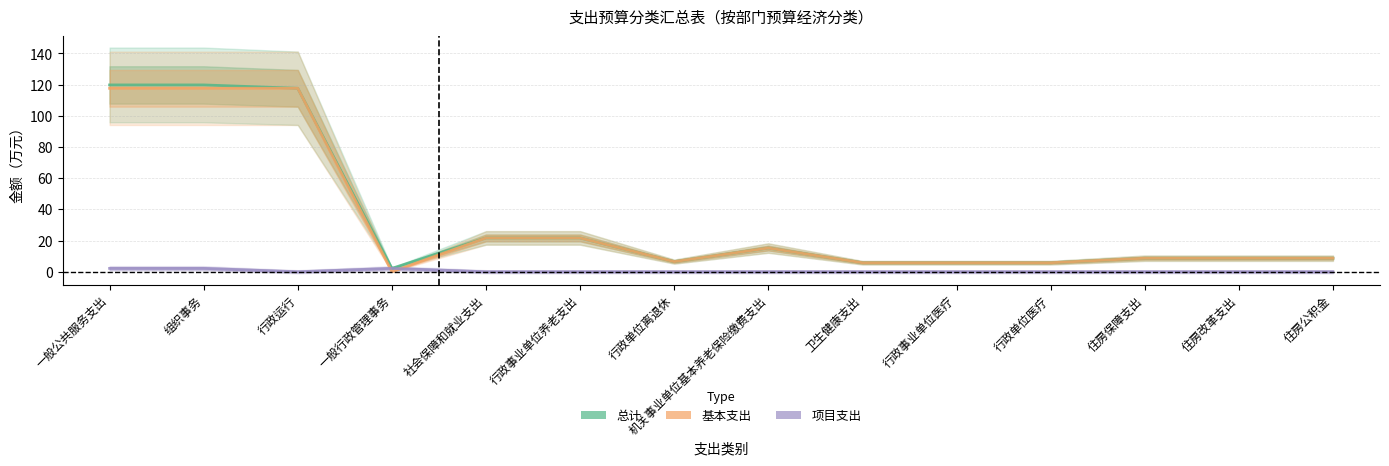

What is the difference between the maximum and minimum values in the 总计 series?

117.7